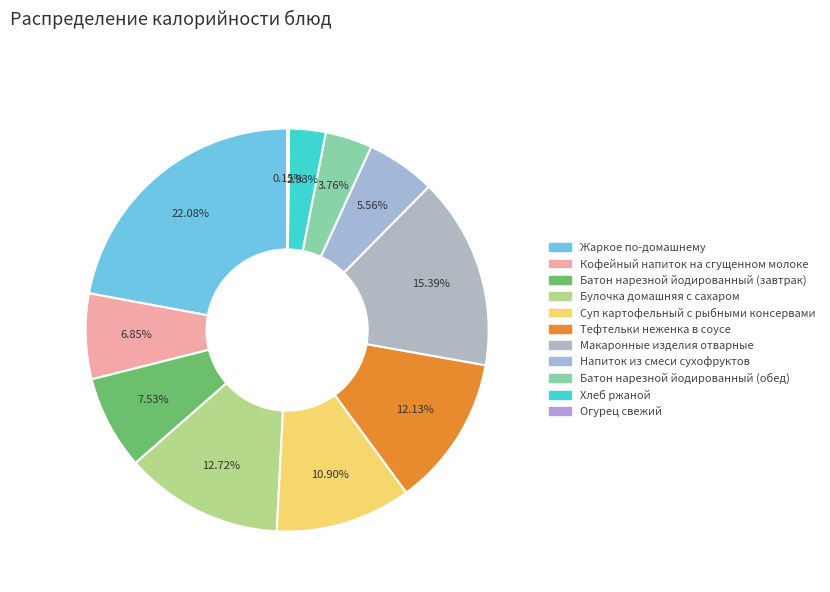

What is the change in value from Батон нарезной йодированный (завтрак) to Хлеб ржаной?

-64.0